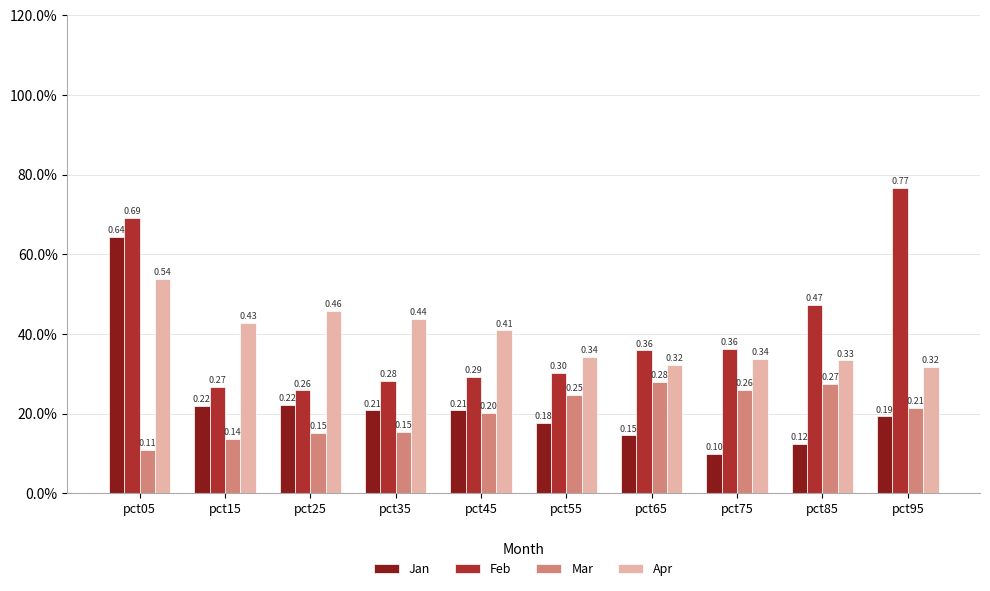

What is the difference between the maximum and second lowest values in the Feb series?

0.5